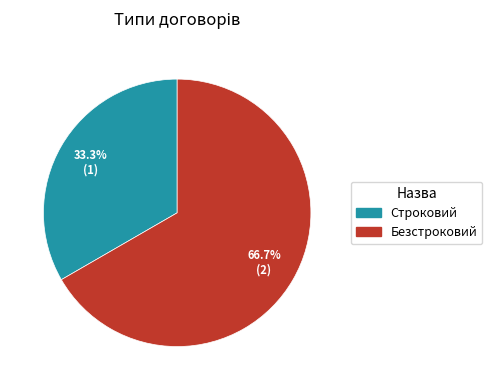

To the nearest percent, what percentage of the pie is Безстроковий?

67%